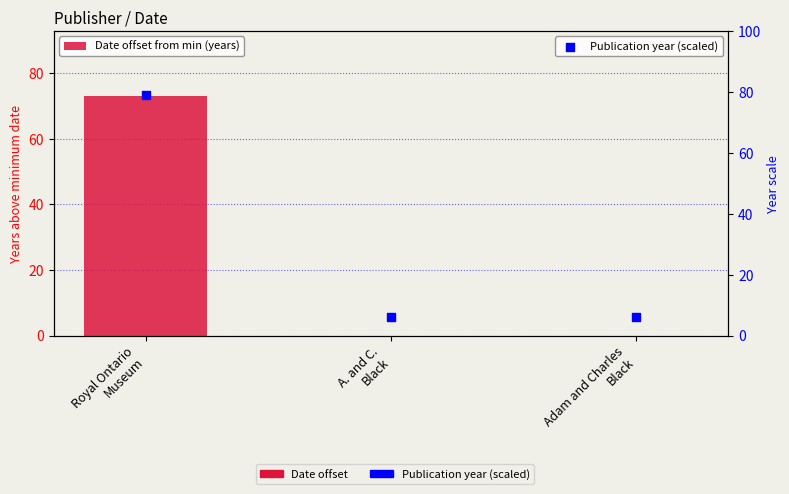

Which series reaches the maximum Y coordinate?

Publication year (scaled)